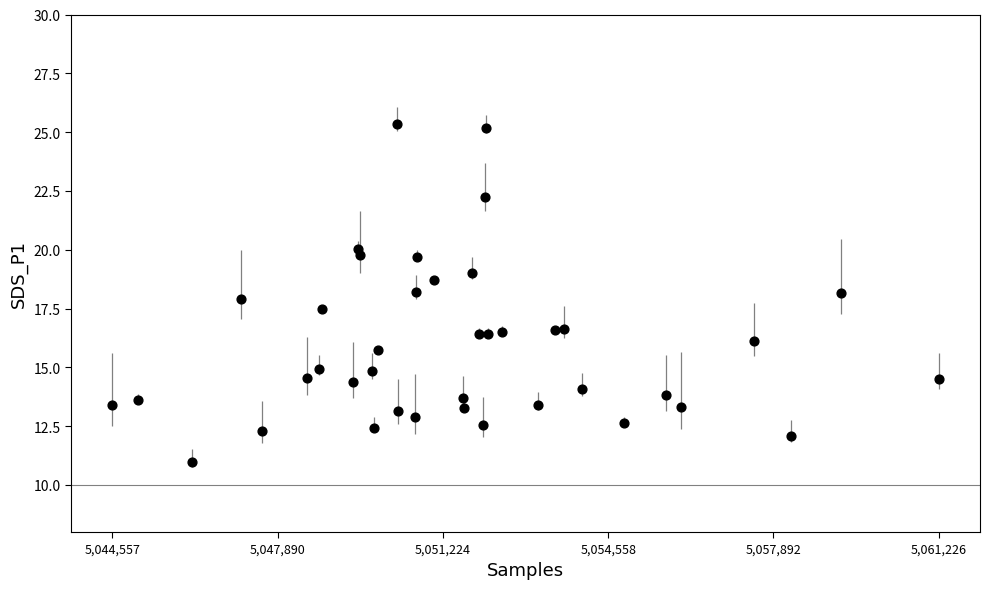

What is the range of Y values (max minus min)?

14.4